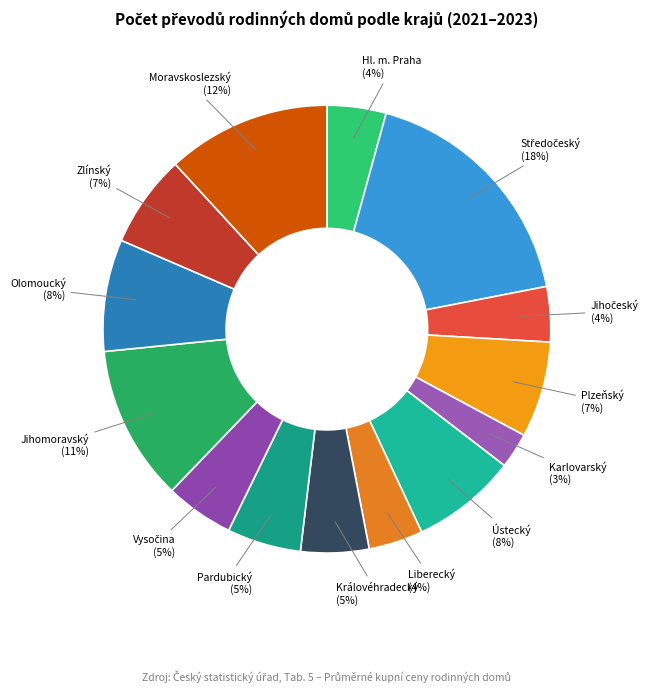

Which has a higher value, Pardubický or Ústecký?

Ústecký